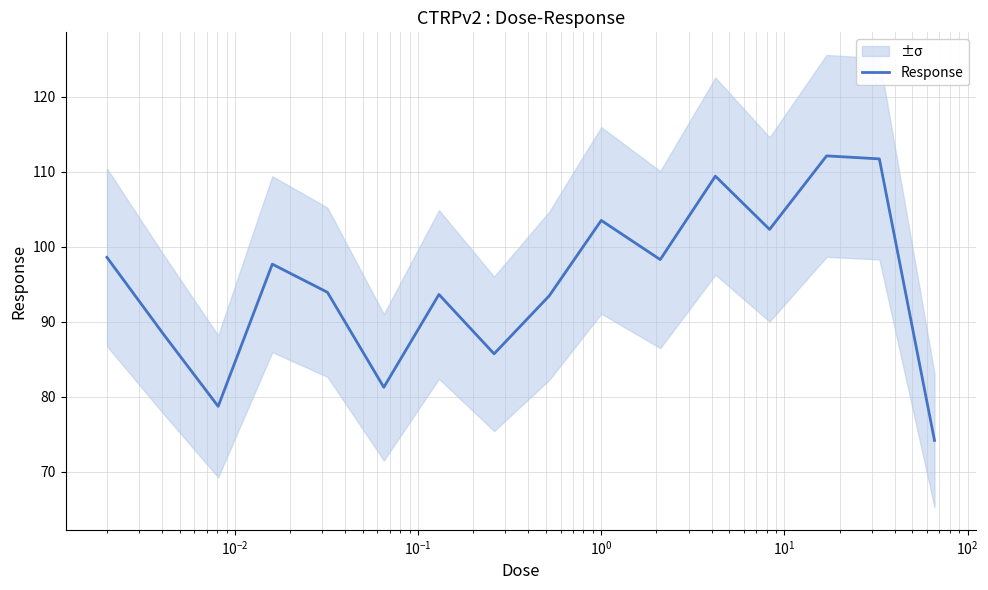

What is the minimum value for Response?

74.2